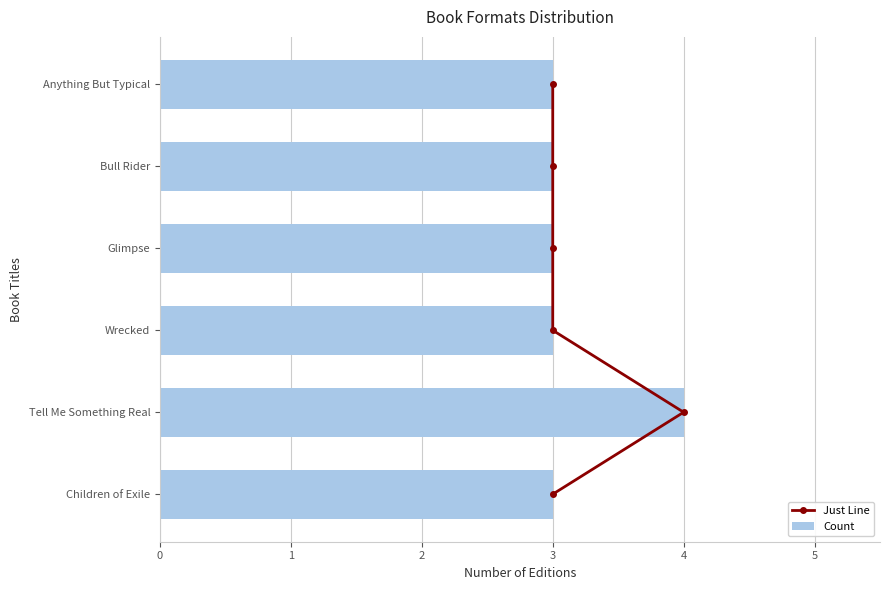

Does the chart contain any negative values?

No